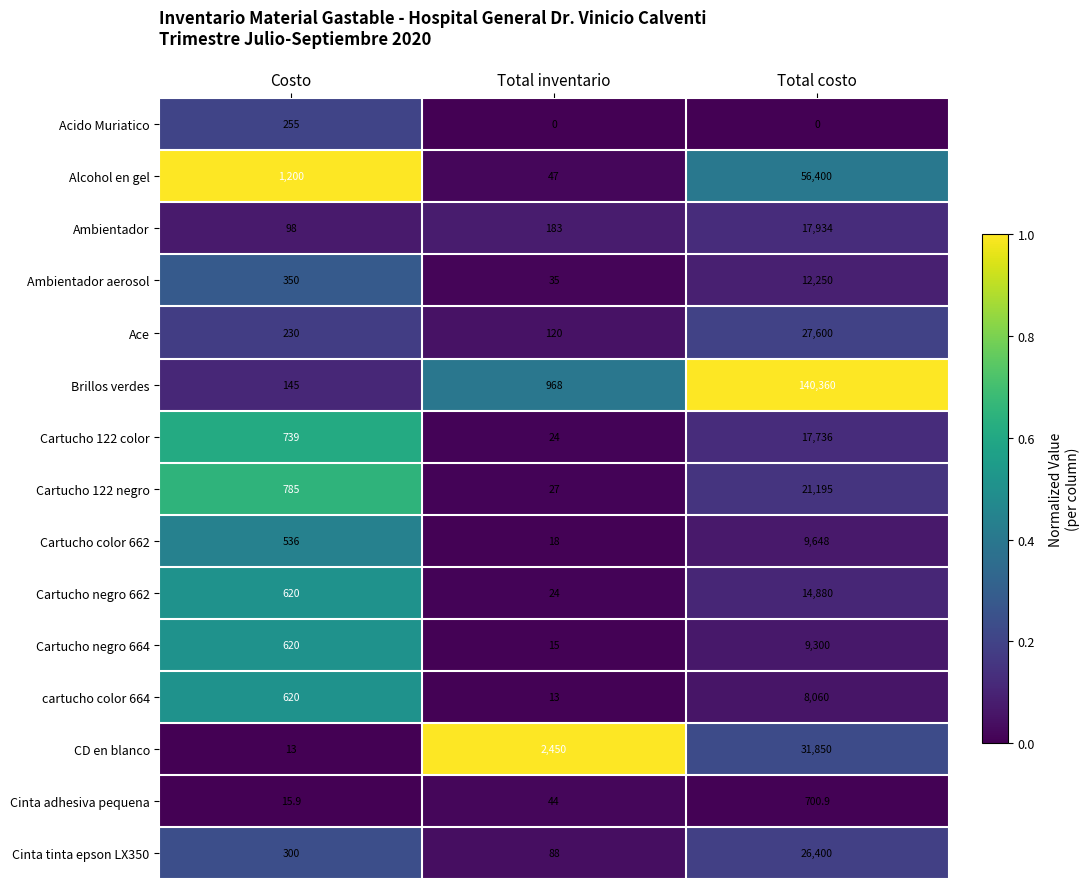

Between Total inventario and Total costo, which series saw the biggest shift?

Brillos verdes